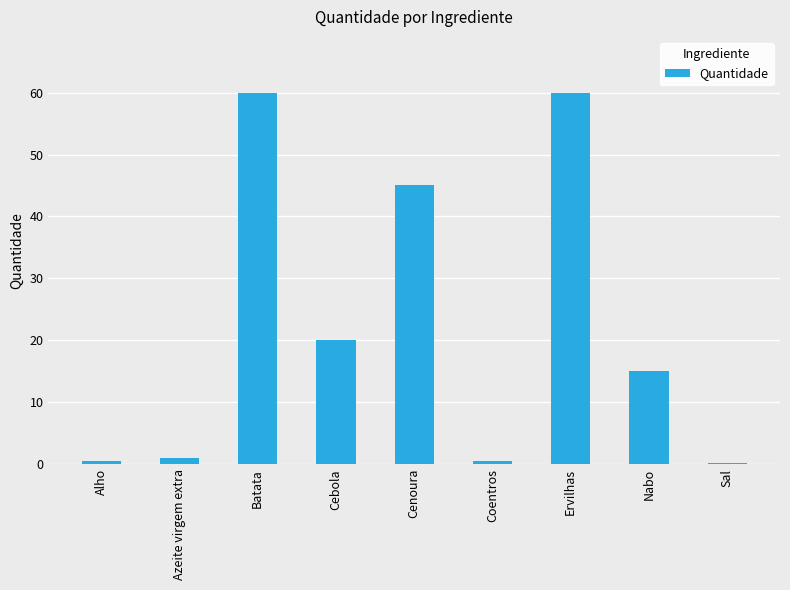

Reading right to left, extract all data points from this chart.

0.2	15.0	60.0	0.5	45.0	20.0	60.0	1.0	0.5